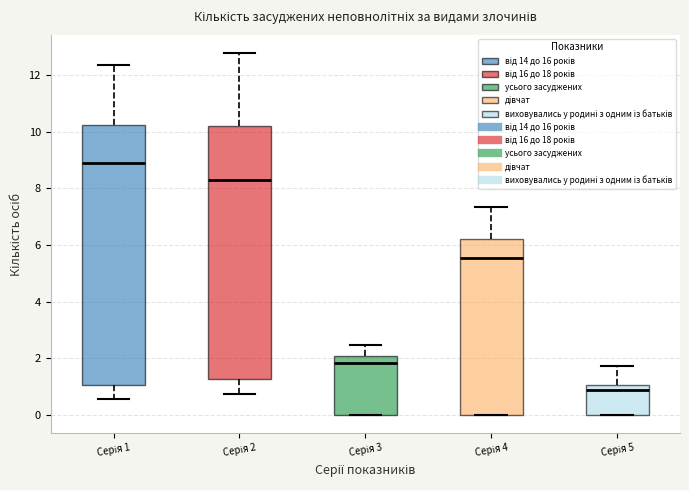

Reading left to right, transcribe this box plot: for each box, give where its median line is, the range the box spans, and where its two whiskers end, as read against the y-axis. The values are not printed on the chart, so give them approximately, as read against the axis.

Серія 1: median 8.8, box 1.0 to 10.2, whiskers 0.6 to 12.4
Серія 2: median 8.2, box 1.2 to 10.2, whiskers 0.8 to 12.8
Серія 3: median 1.8, box 0.0 to 2.0, whiskers 0.0 to 2.4
Серія 4: median 5.6, box 0.0 to 6.2, whiskers 0.0 to 7.4
Серія 5: median 0.8, box 0.0 to 1.0, whiskers 0.0 to 1.8